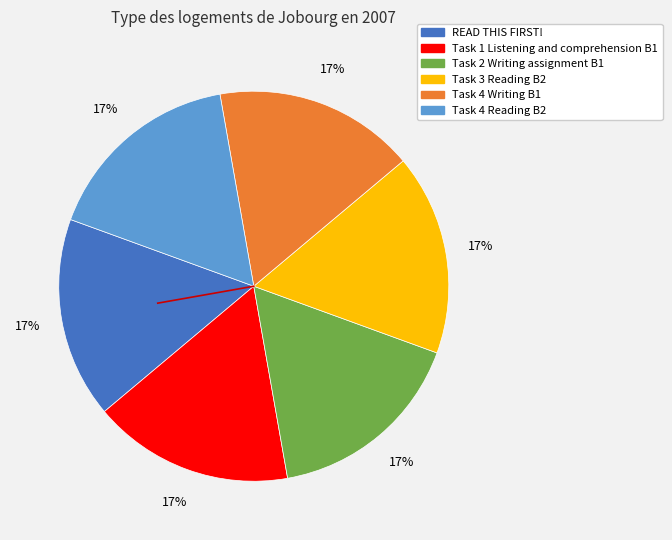

True or false: Task 2 Writing assignment B1 accounts for 17% of the total.

True